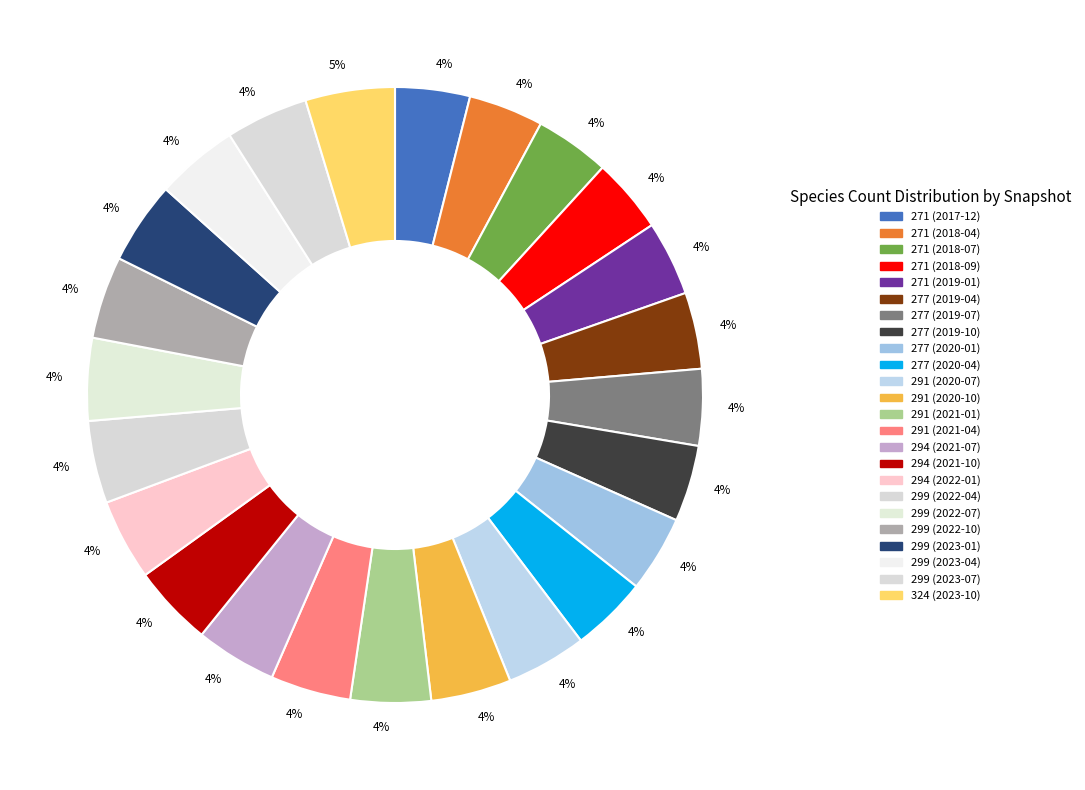

What is the smallest slice in the pie chart?

271 (2017-12)